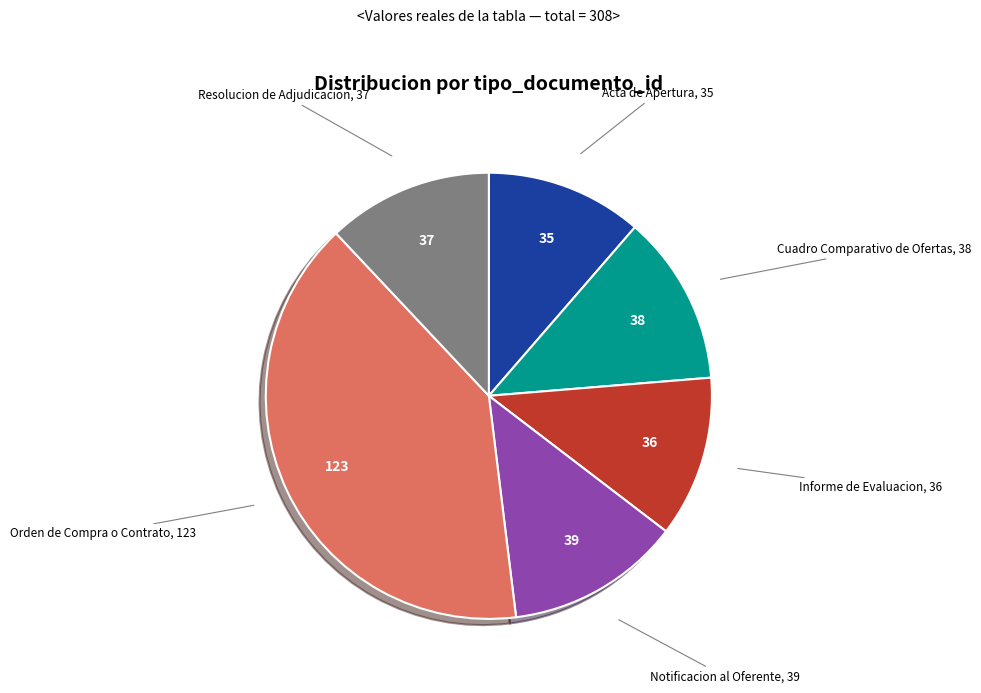

Is there any slice that represents more than half of the pie?

No